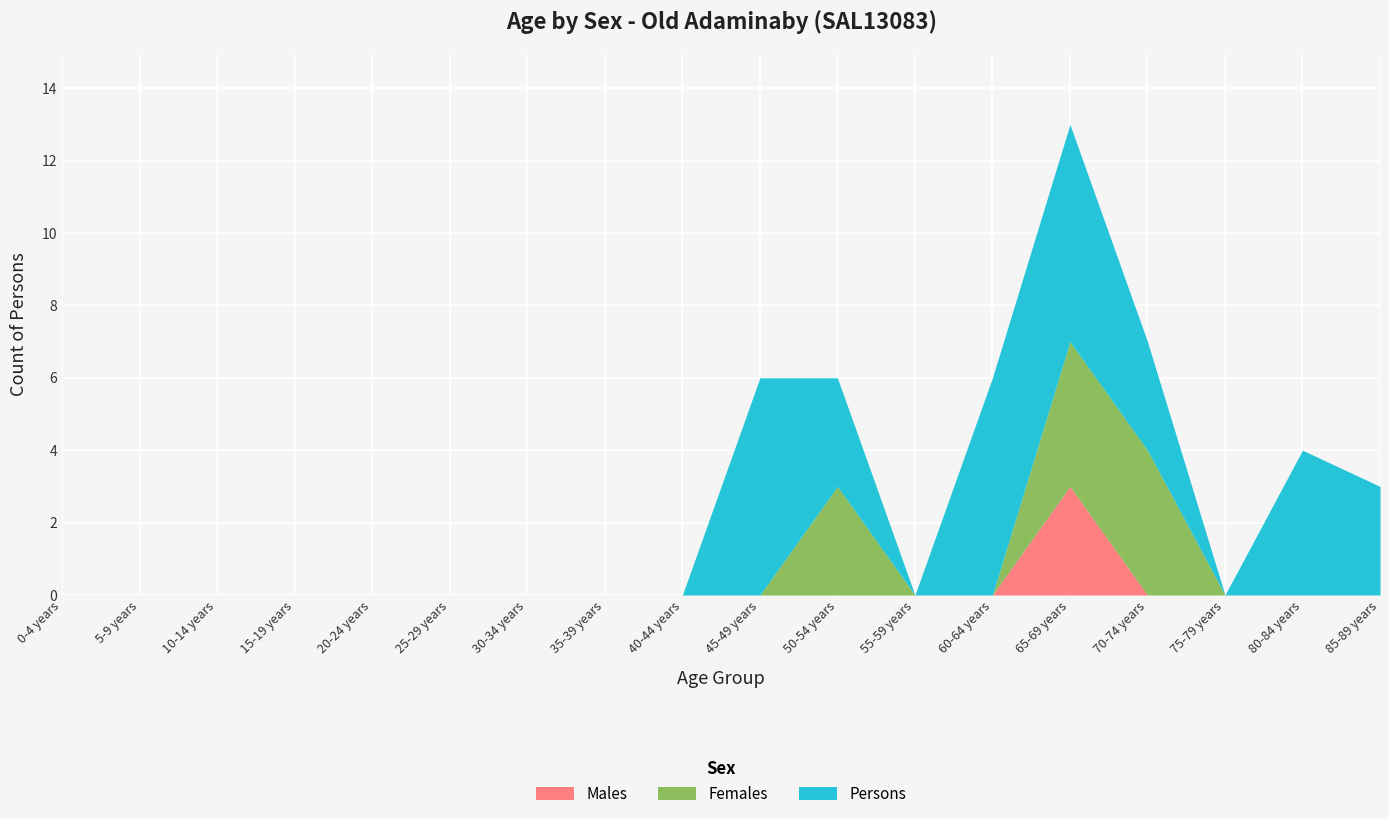

True or false: Females and Males intersect in this chart.

False